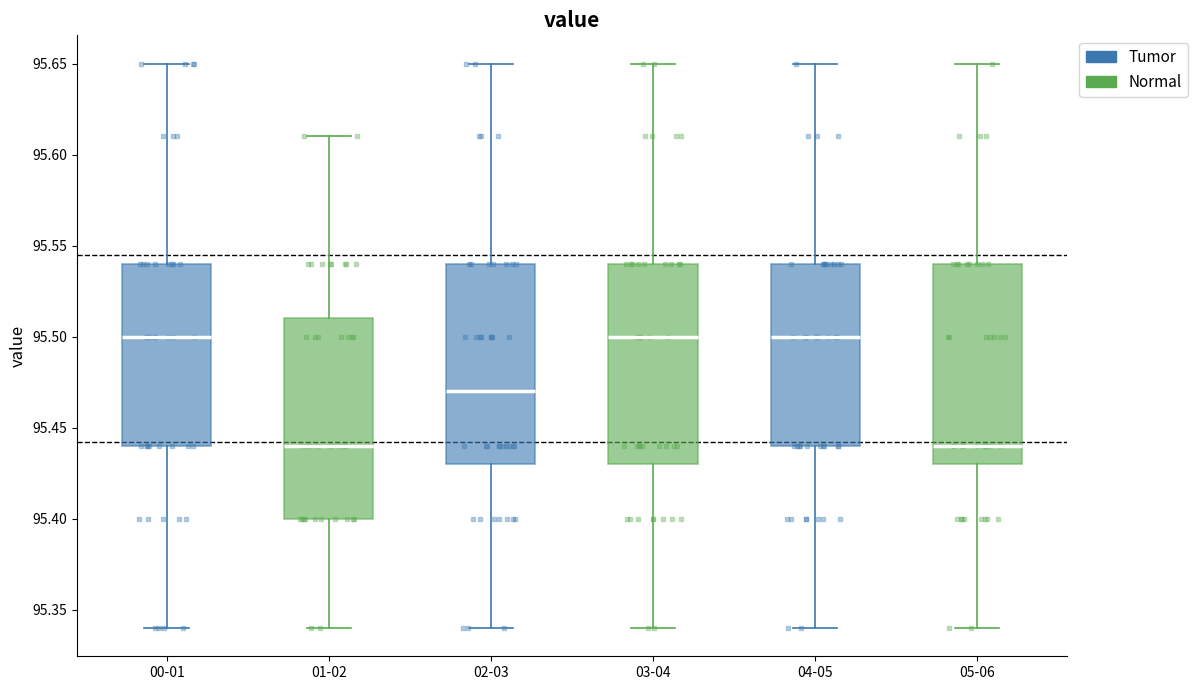

Reading left to right, transcribe this box plot: for each box, give where its median line is, the range the box spans, and where its two whiskers end, as read against the y-axis. The values are not printed on the chart, so give them approximately, as read against the axis.

00-01: median 95.50, box 95.44 to 95.54, whiskers 95.34 to 95.65
01-02: median 95.44, box 95.40 to 95.51, whiskers 95.34 to 95.61
02-03: median 95.47, box 95.43 to 95.54, whiskers 95.34 to 95.65
03-04: median 95.50, box 95.43 to 95.54, whiskers 95.34 to 95.65
04-05: median 95.50, box 95.44 to 95.54, whiskers 95.34 to 95.65
05-06: median 95.44, box 95.43 to 95.54, whiskers 95.34 to 95.65